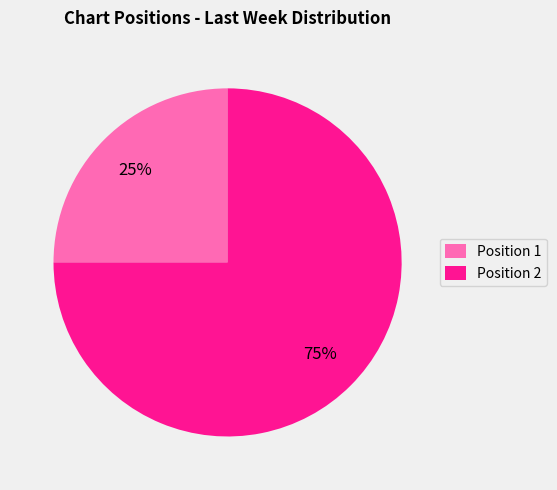

Which slice is the largest?

Position 2